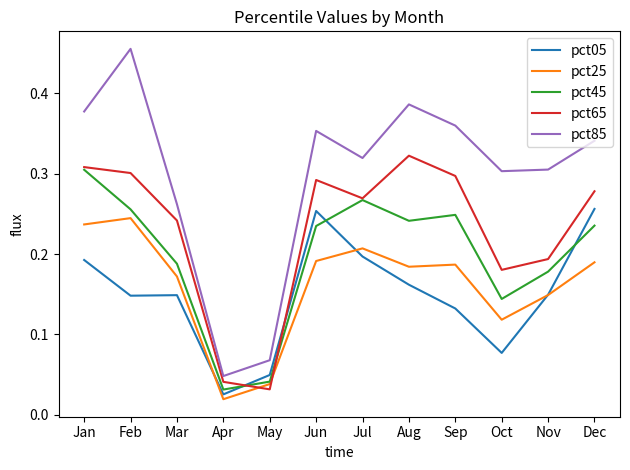

Which series changed the most between Jan and Aug?

pct45